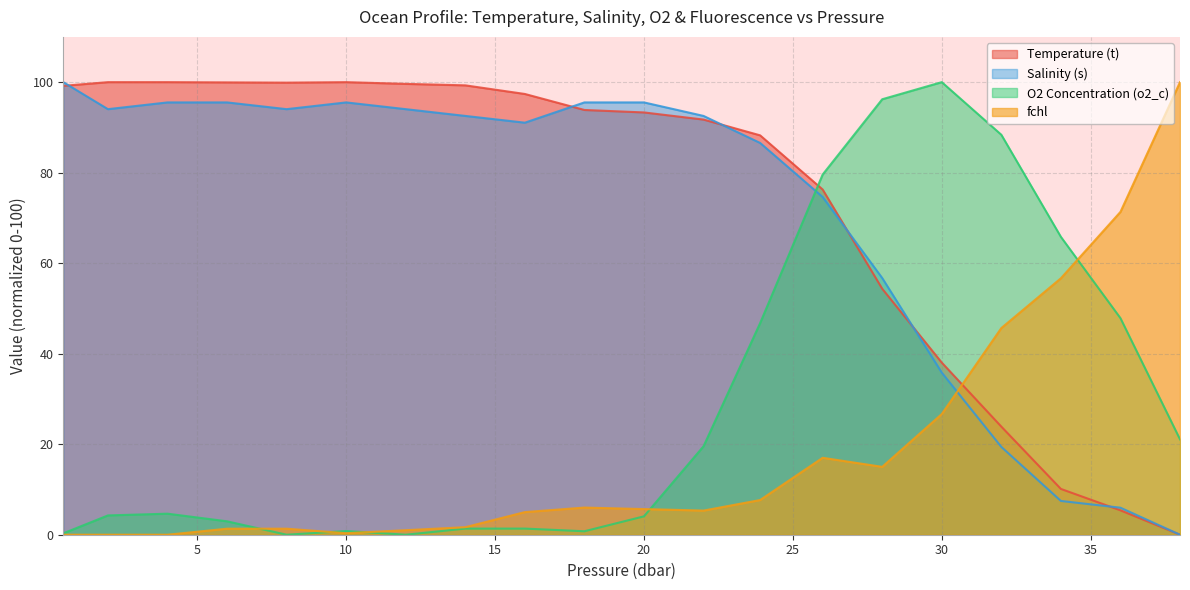

What is the sum of all Salinity (s) values?

1422.4